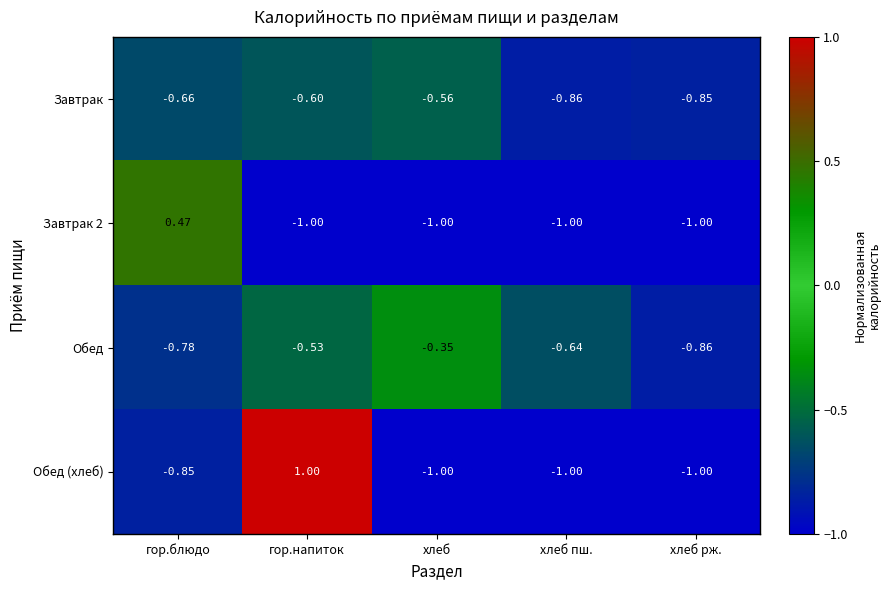

Count the number of data series in this chart.

4